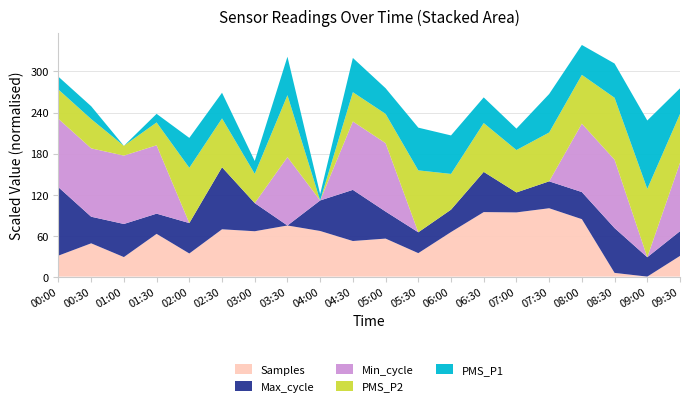

What is the maximum value for Samples?

100.0